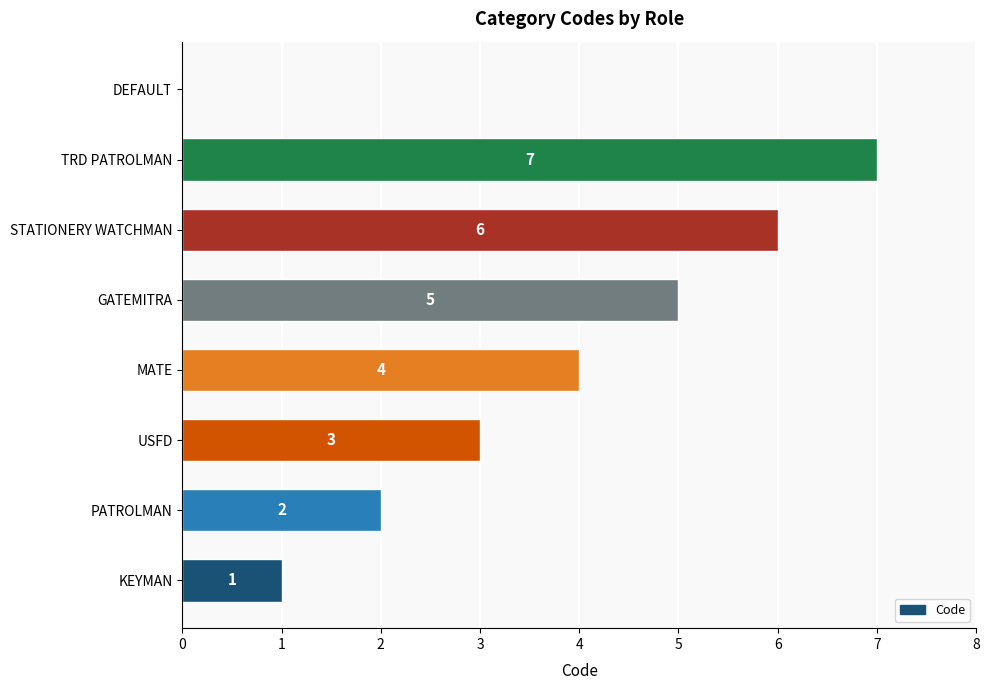

What is the greatest value displayed?

7